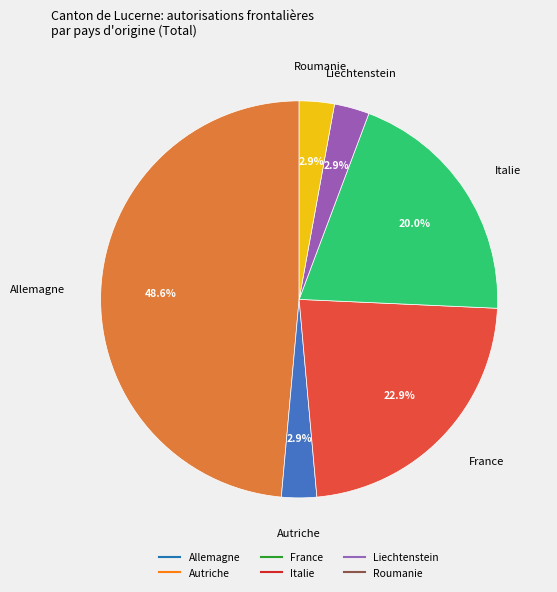

To the nearest percent, what portion does Autriche represent?

3%